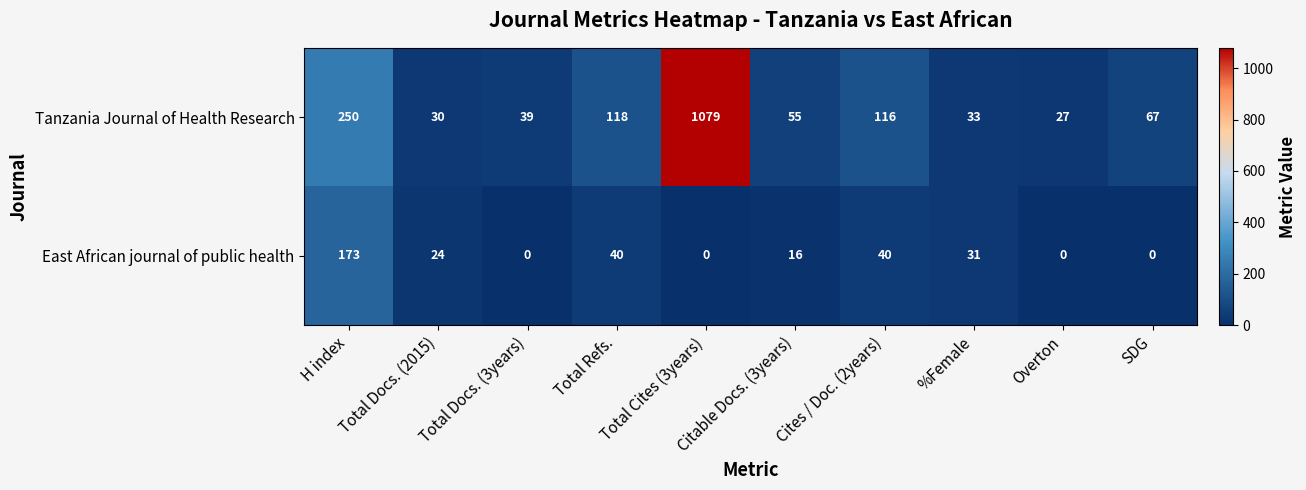

Which series has the widest spread of values?

Tanzania Journal of Health Research